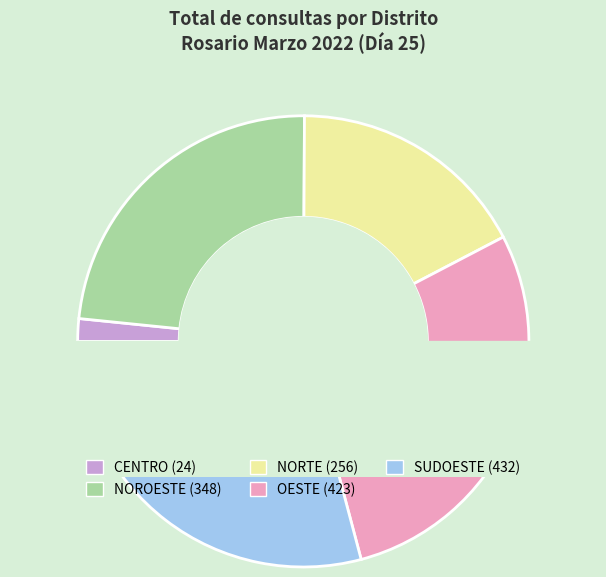

To the nearest percent, what is the difference between the NOROESTE and OESTE slice percentages?

5%